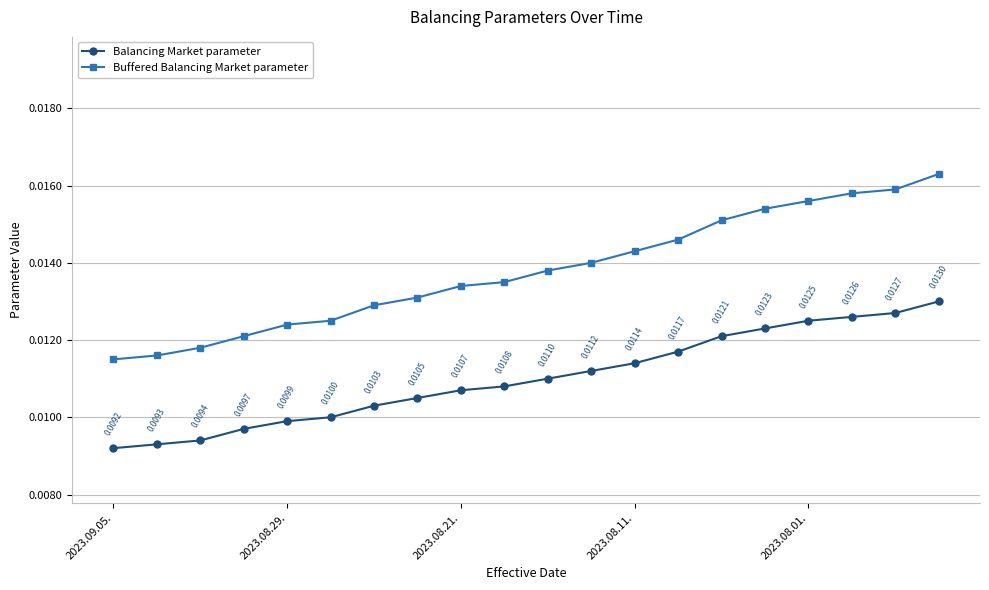

Which series has the widest spread of values?

Buffered Balancing Market parameter